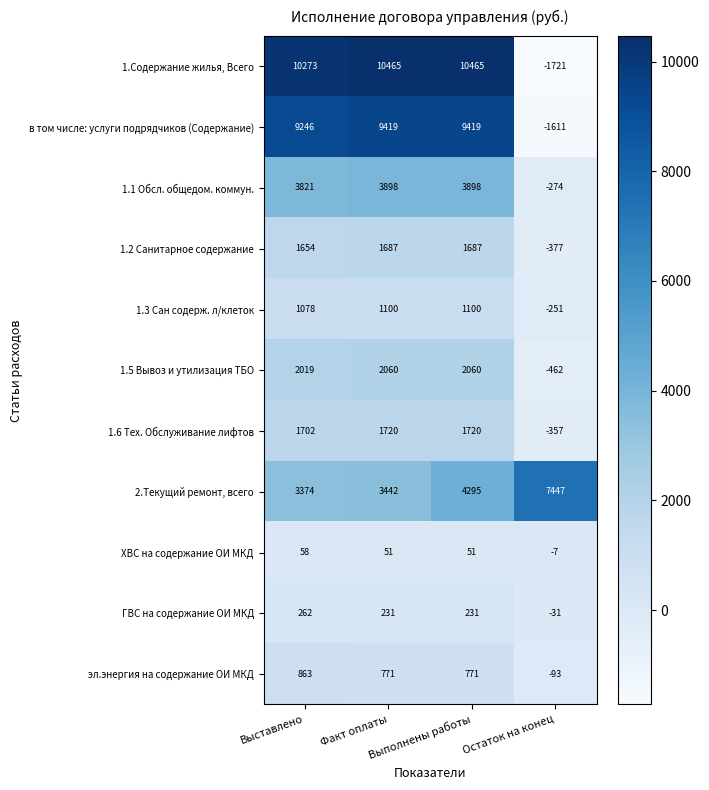

How many categories are shown in the chart?

4